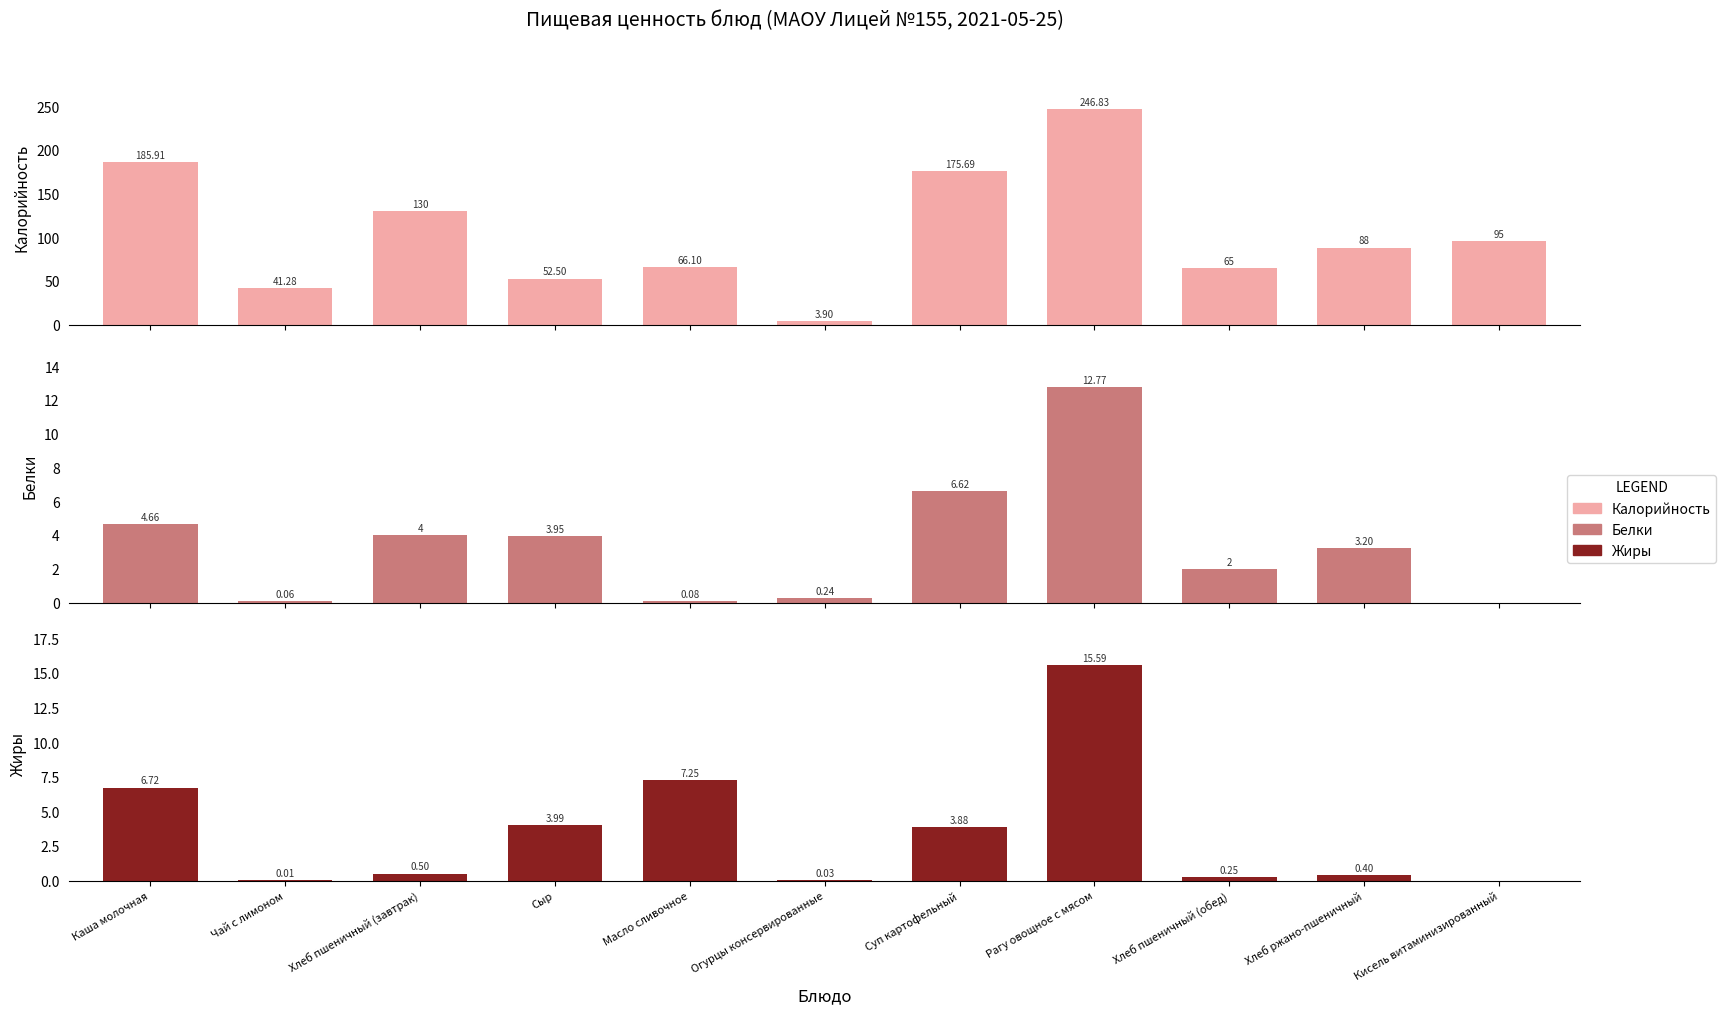

Reading right to left, list all the values displayed in this chart.

Калорийность: Кисель витаминизированный=95.0	Хлеб ржано-пшеничный=88.0	Хлеб пшеничный (обед)=65.0	Рагу овощное с мясом=246.8	Суп картофельный=175.7	Огурцы консервированные=3.9	Масло сливочное=66.1	Сыр=52.5	Хлеб пшеничный (завтрак)=130.0	Чай с лимоном=41.3	Каша молочная=185.9
Белки: Кисель витаминизированный=0.0	Хлеб ржано-пшеничный=3.2	Хлеб пшеничный (обед)=2.0	Рагу овощное с мясом=12.8	Суп картофельный=6.6	Огурцы консервированные=0.2	Масло сливочное=0.1	Сыр=4.0	Хлеб пшеничный (завтрак)=4.0	Чай с лимоном=0.1	Каша молочная=4.7
Жиры: Кисель витаминизированный=0.0	Хлеб ржано-пшеничный=0.4	Хлеб пшеничный (обед)=0.2	Рагу овощное с мясом=15.6	Суп картофельный=3.9	Огурцы консервированные=0.0	Масло сливочное=7.2	Сыр=4.0	Хлеб пшеничный (завтрак)=0.5	Чай с лимоном=0.0	Каша молочная=6.7